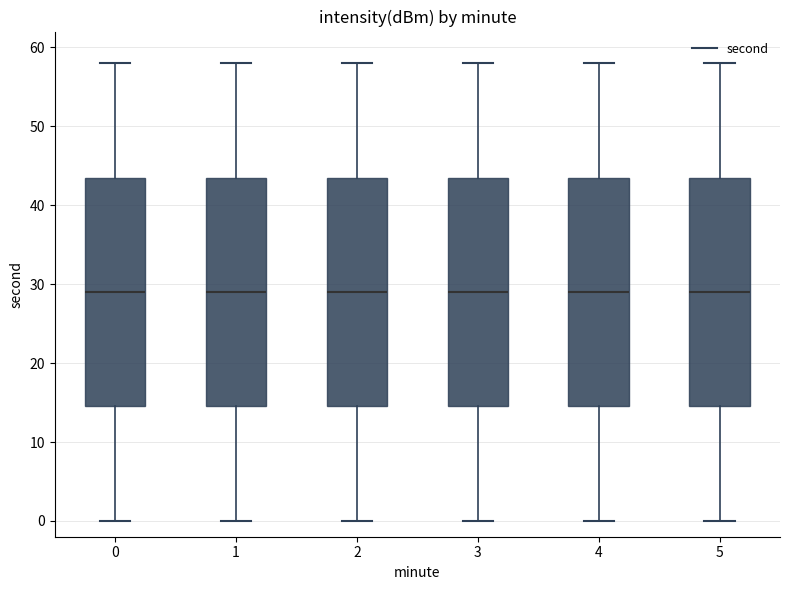

Reading left to right, transcribe this box plot: for each box, give where its median line is, the range the box spans, and where its two whiskers end, as read against the y-axis. The values are not printed on the chart, so give them approximately, as read against the axis.

0: median 29, box 15 to 44, whiskers 0 to 58
1: median 29, box 15 to 44, whiskers 0 to 58
2: median 29, box 15 to 44, whiskers 0 to 58
3: median 29, box 15 to 44, whiskers 0 to 58
4: median 29, box 15 to 44, whiskers 0 to 58
5: median 29, box 15 to 44, whiskers 0 to 58